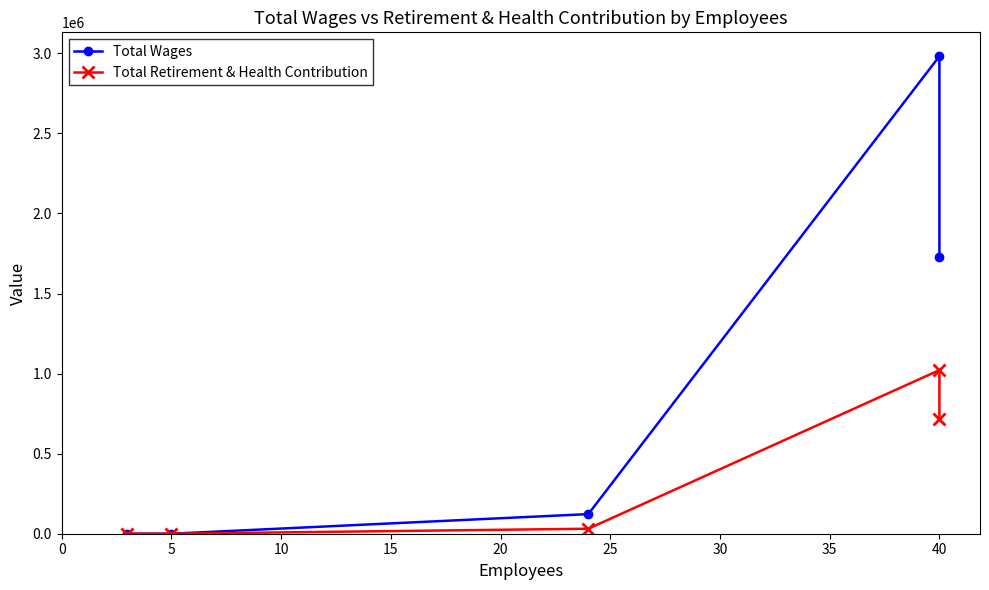

What is the average value of the Total Wages series?

967113.2